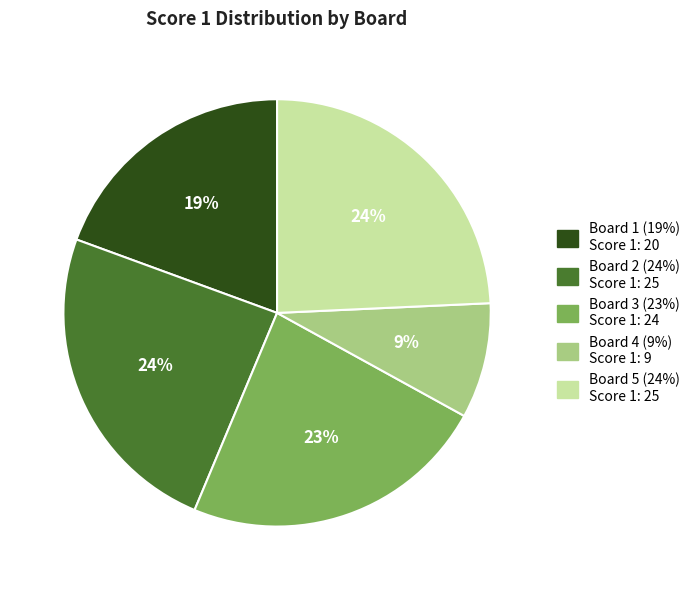

Do Board 1 and Board 5 together represent more than half of the pie?

No